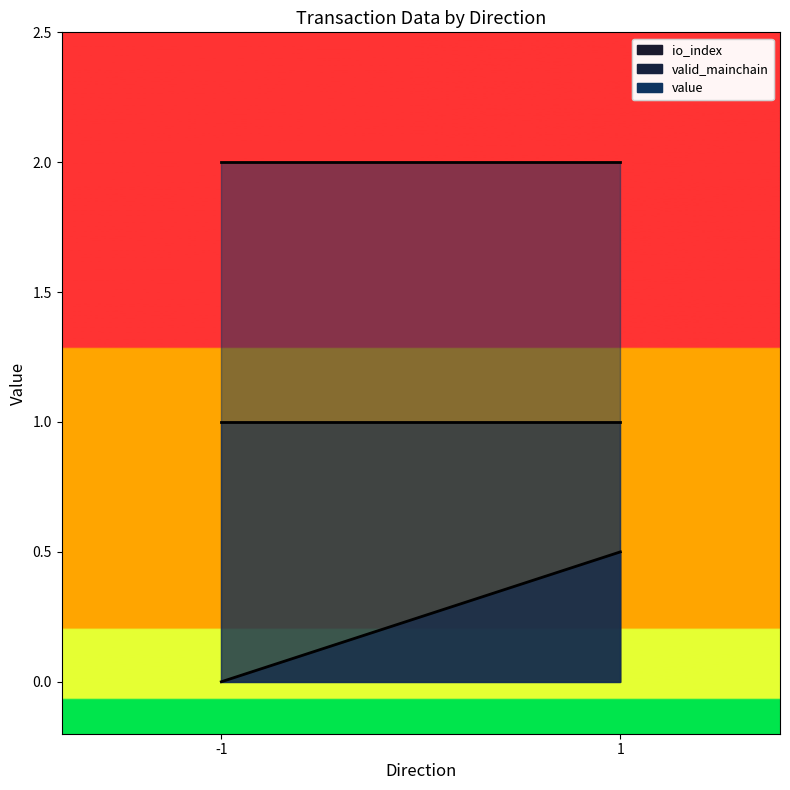

What is the greatest value displayed?

2.0